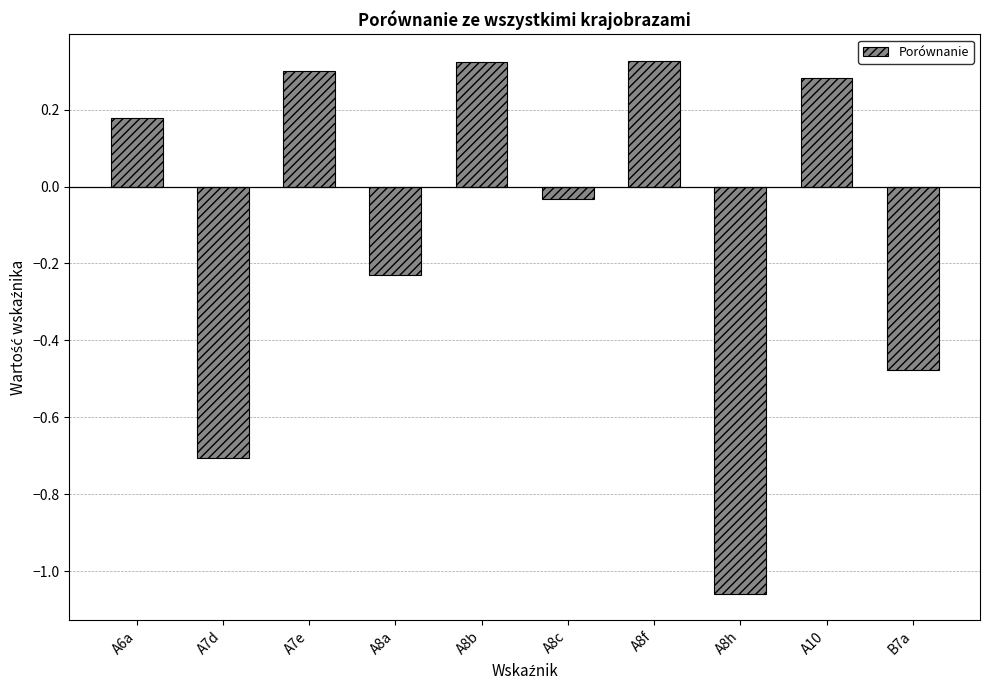

What position from the right is A8b?

6